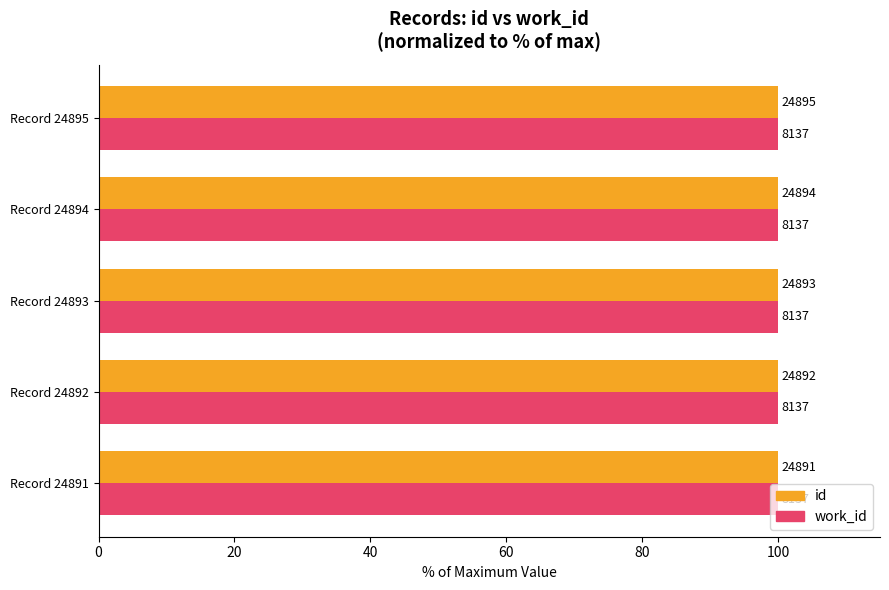

What are all the series names shown in the legend?

id, work_id